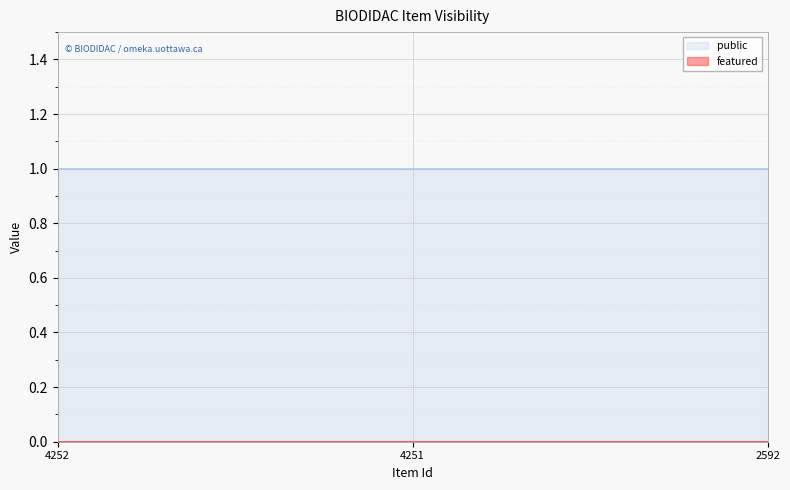

What is the approximate value of public at 4251?

1